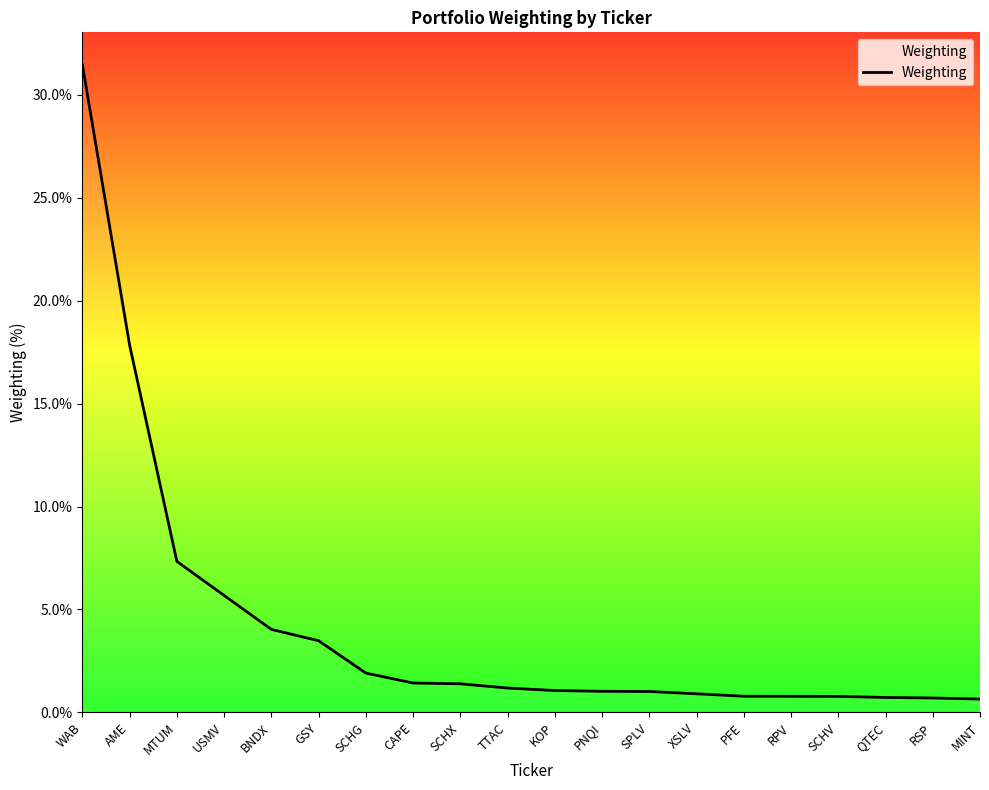

What position from the left is USMV?

4